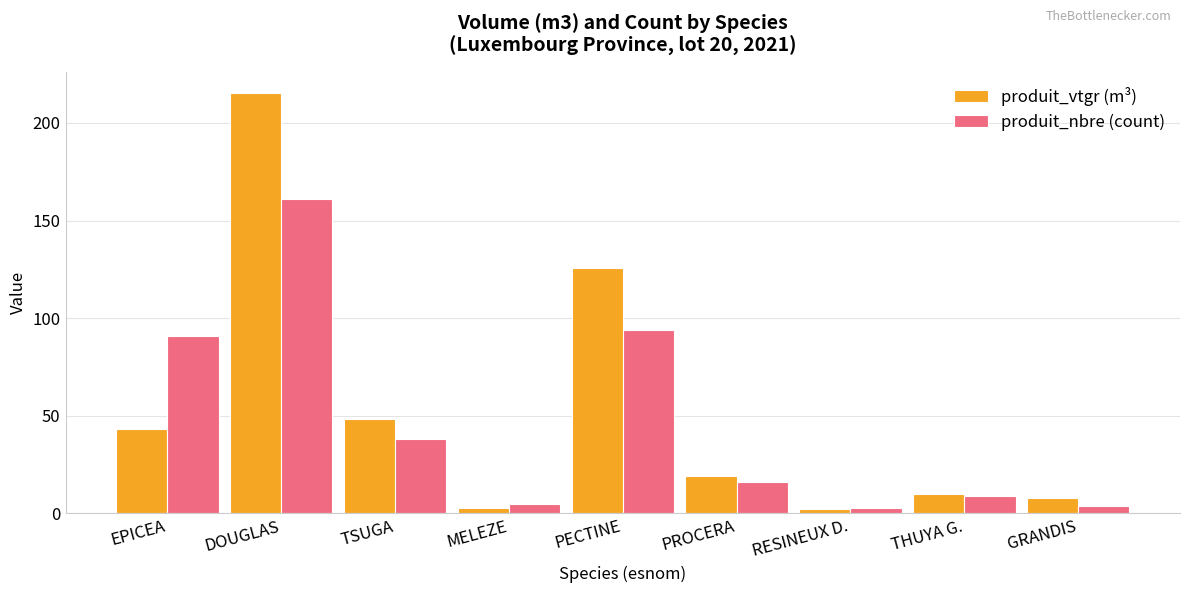

At which category is the sum across all series the highest?

DOUGLAS